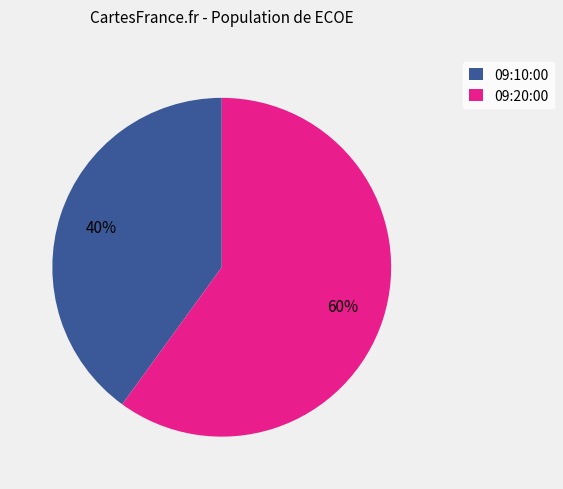

What is the ratio of the value at 09:10:00 to the value at 09:20:00?

0.7